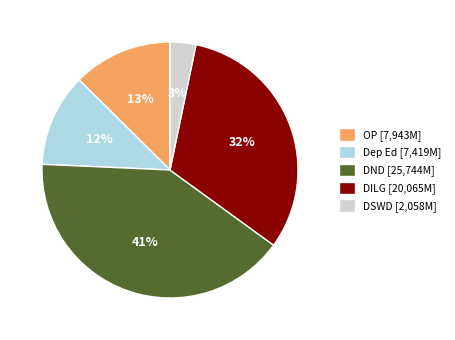

Which category has the biggest portion of the pie?

DND